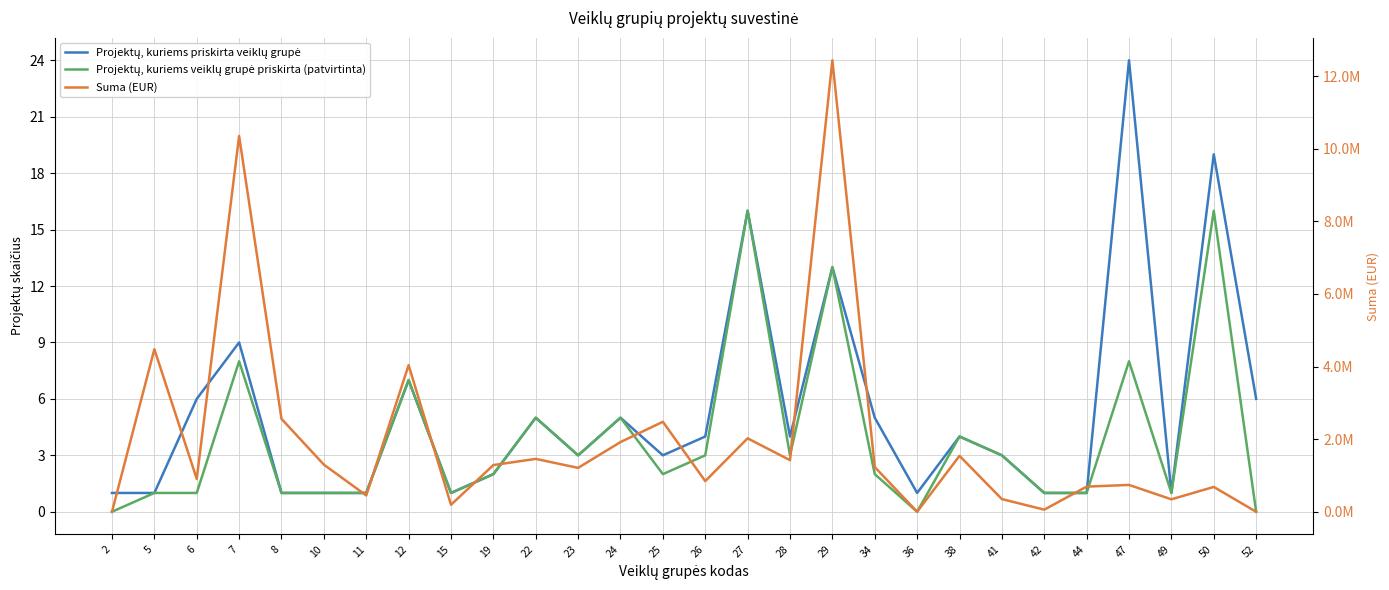

Is this an area chart (filled region under the line)?

No